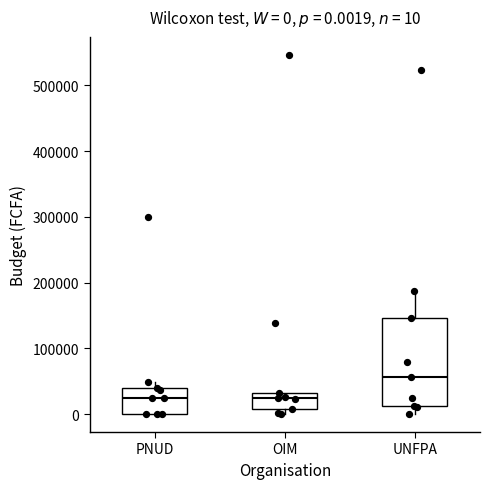

Which box is the tallest, from its lower edge to its upper edge?

UNFPA